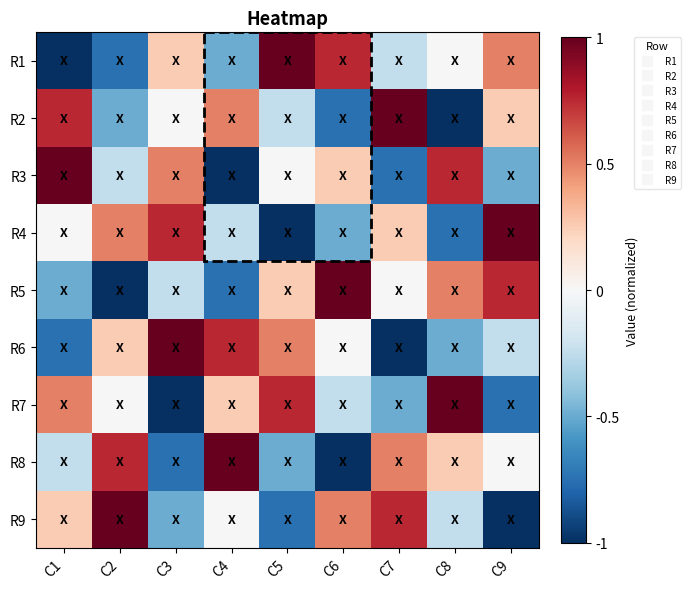

Count the number of categories in the chart.

9